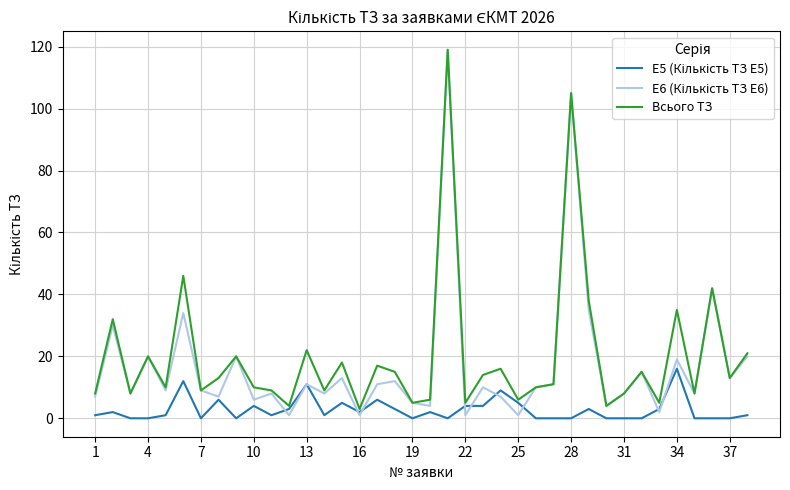

What is the greatest value displayed?

119